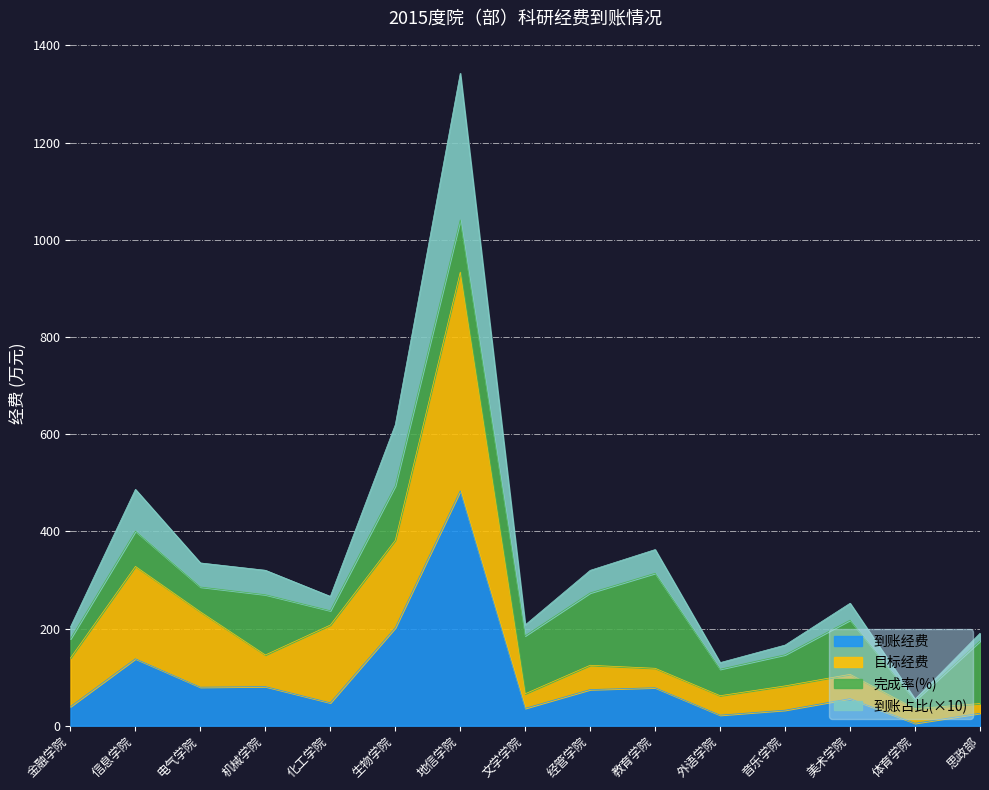

At which category is the sum across all series the highest?

地信学院